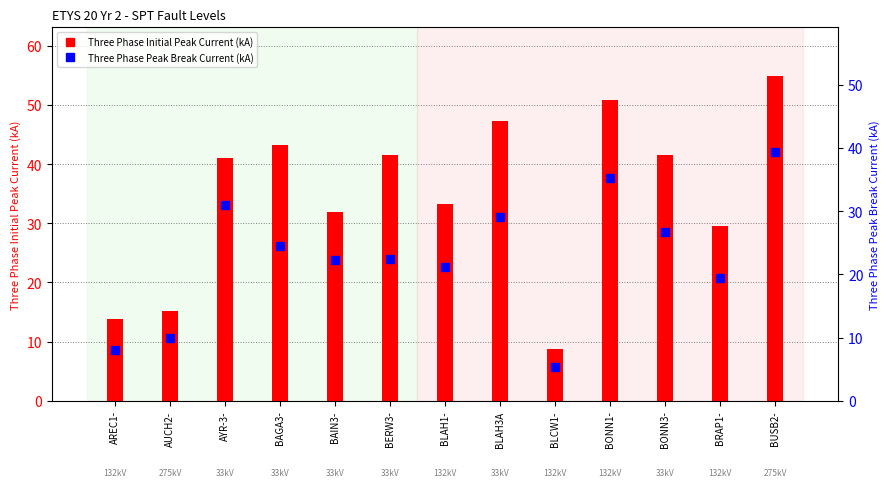

At which label is Three Phase Peak Break Current (kA) closest to 22?

BAIN3-